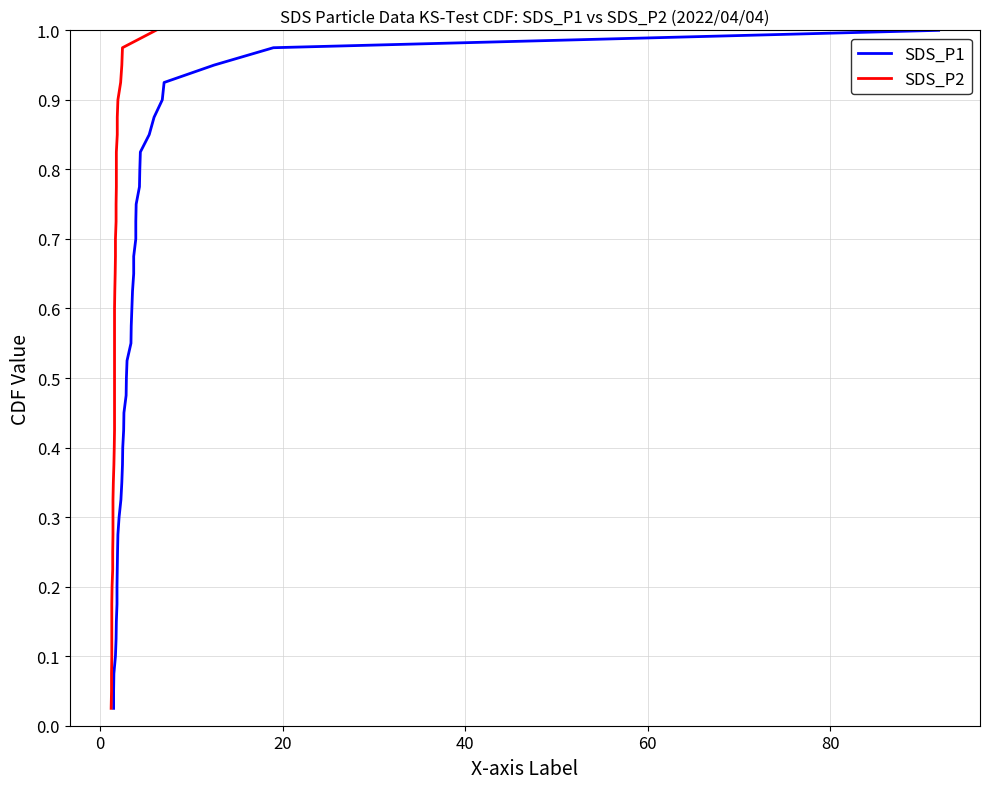

Is the value of SDS_P2 at 25 greater than the value of SDS_P1 at 100?

Yes